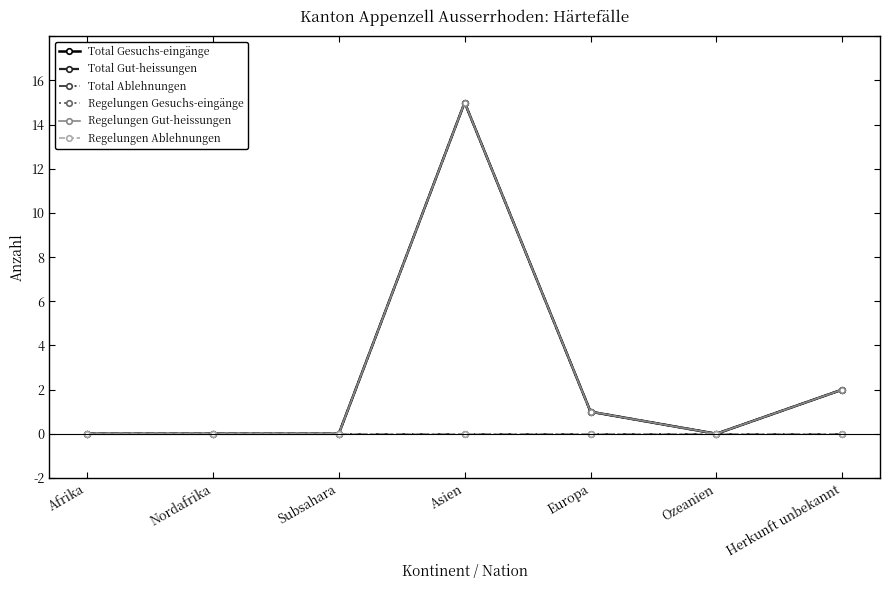

Does the chart have visible grid lines?

No